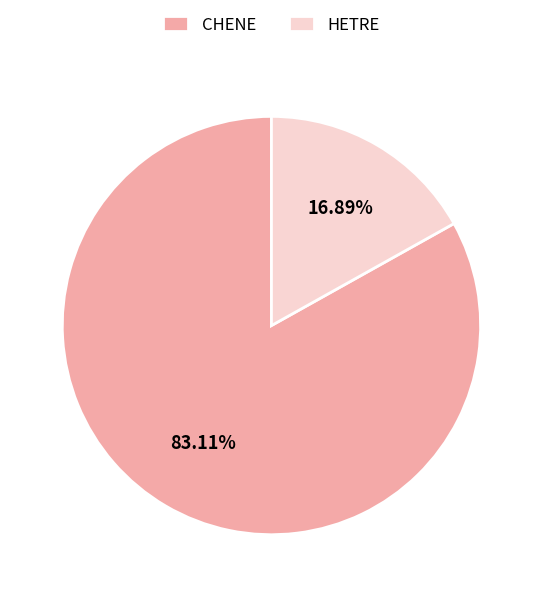

To the nearest percent, what is the difference between the HETRE and CHENE slice percentages?

66%